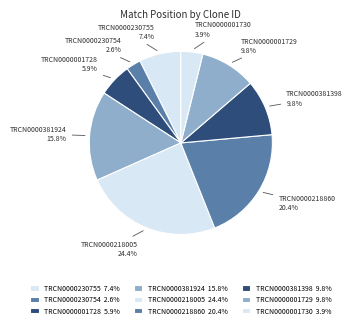

Does any single category account for the majority?

No